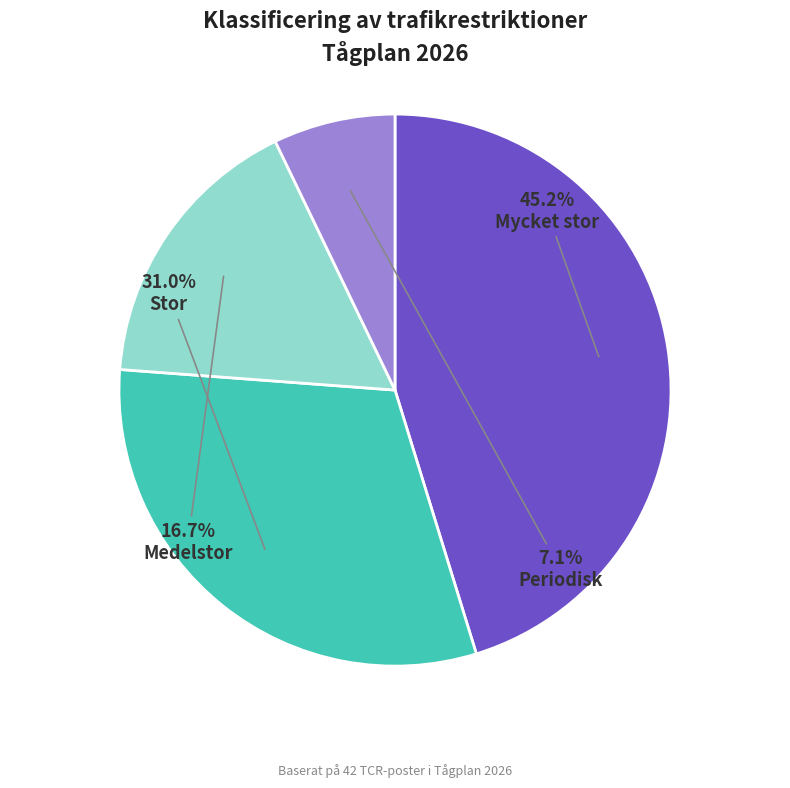

Is Stor the majority of the pie?

No